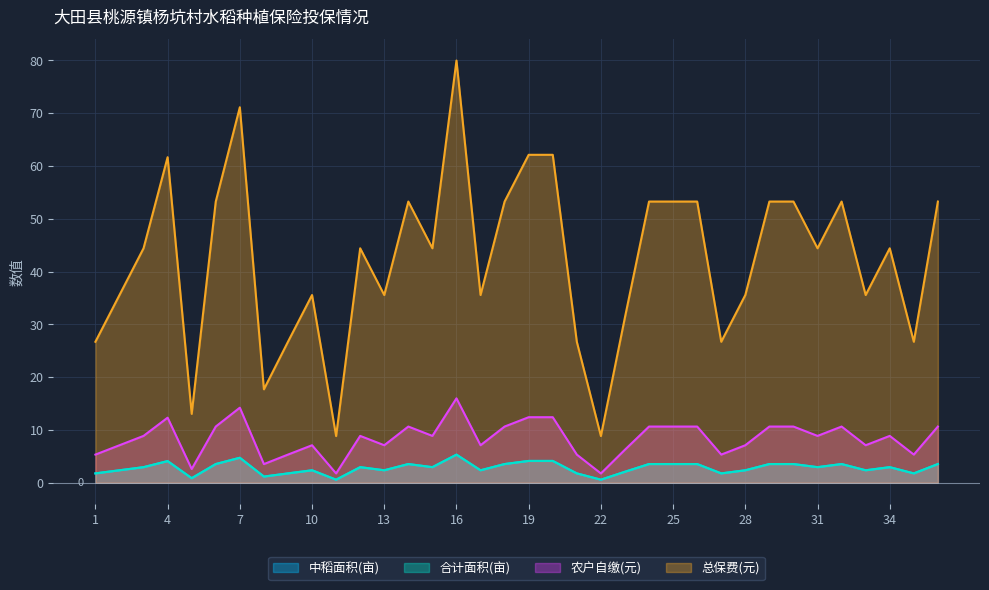

Count the number of data series in this chart.

4